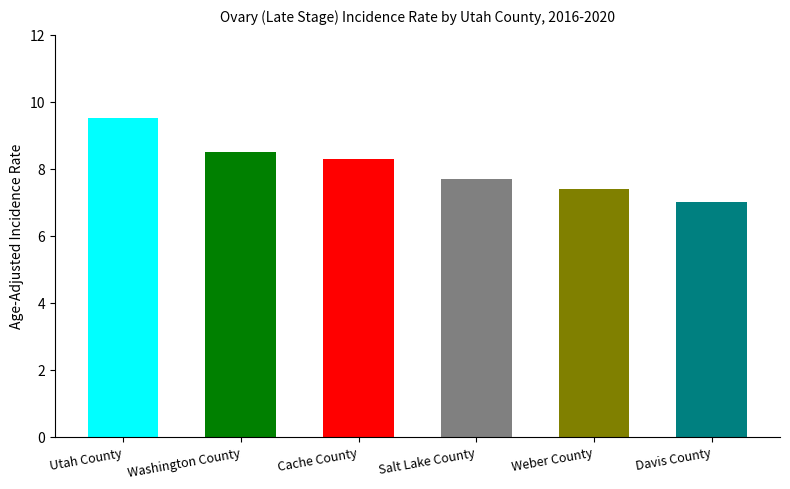

What is the change in value from Washington County to Weber County?

-1.1